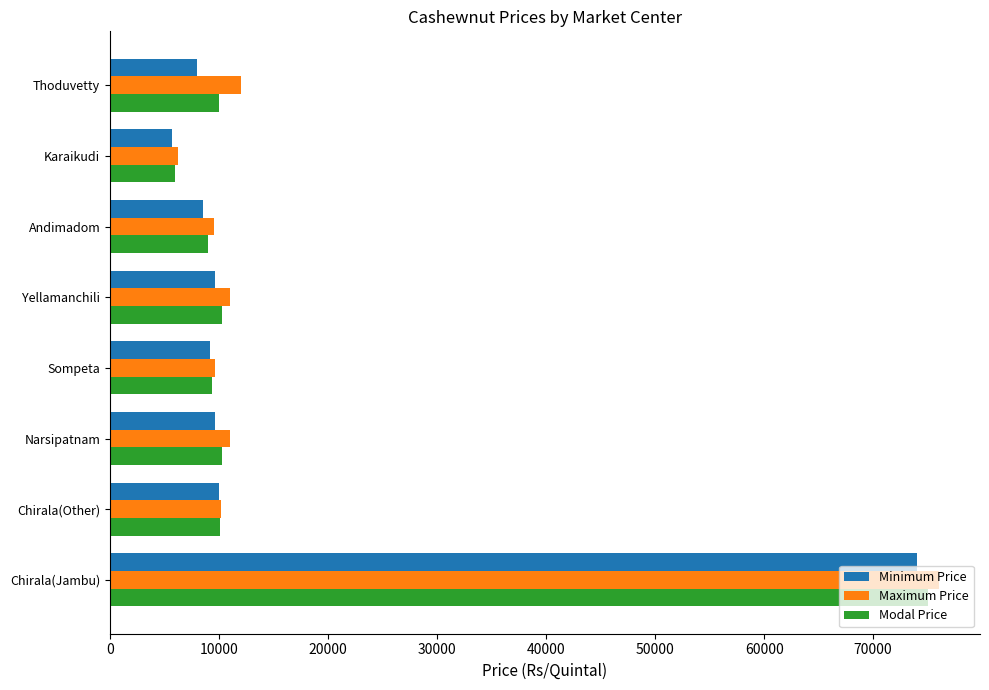

At which label does Maximum Price reach its minimum?

Karaikudi